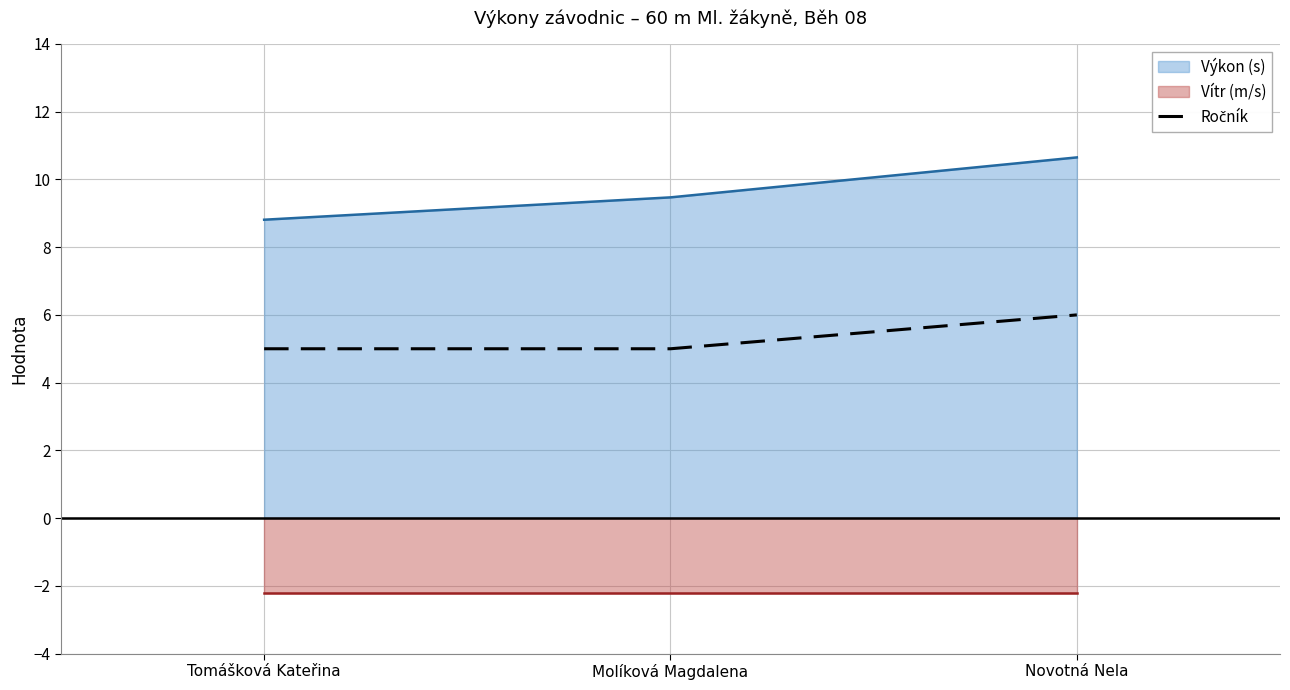

The Výkon (s) series shows 15.1 at Tomášková Kateřina. True or false?

False